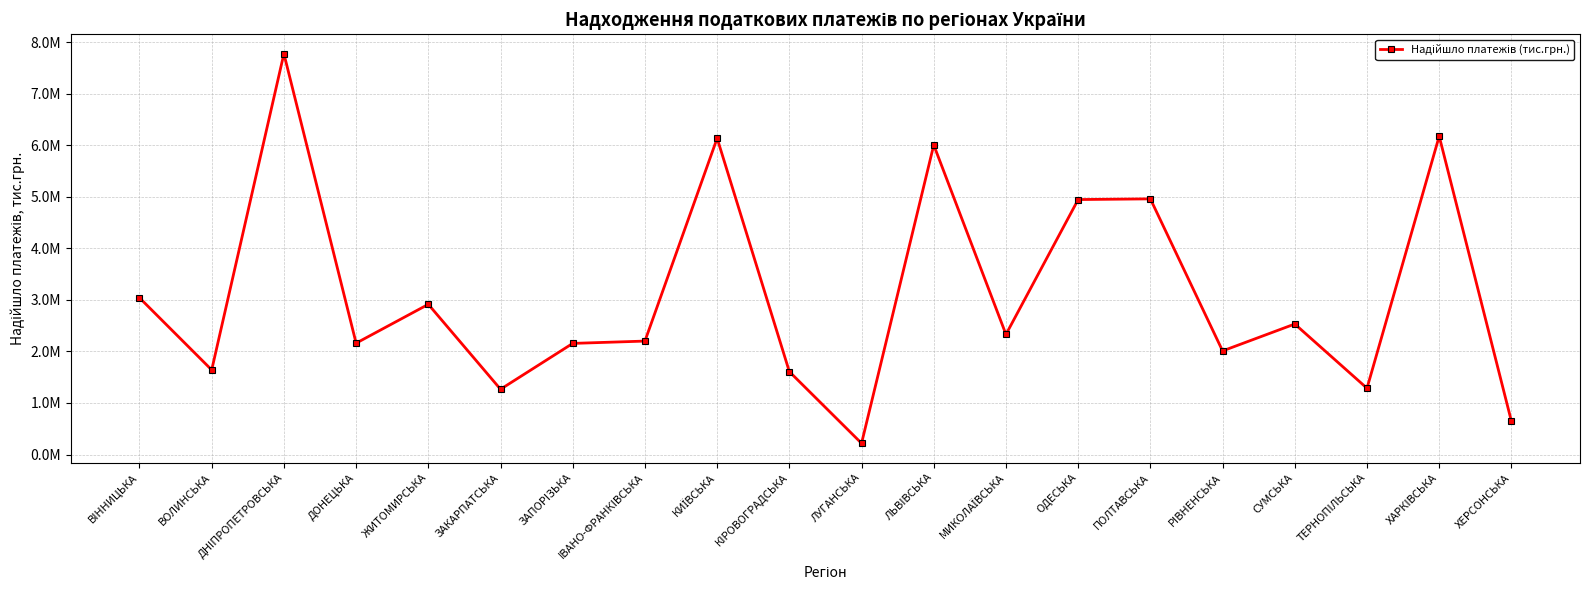

What is the smallest value displayed?

218190.5